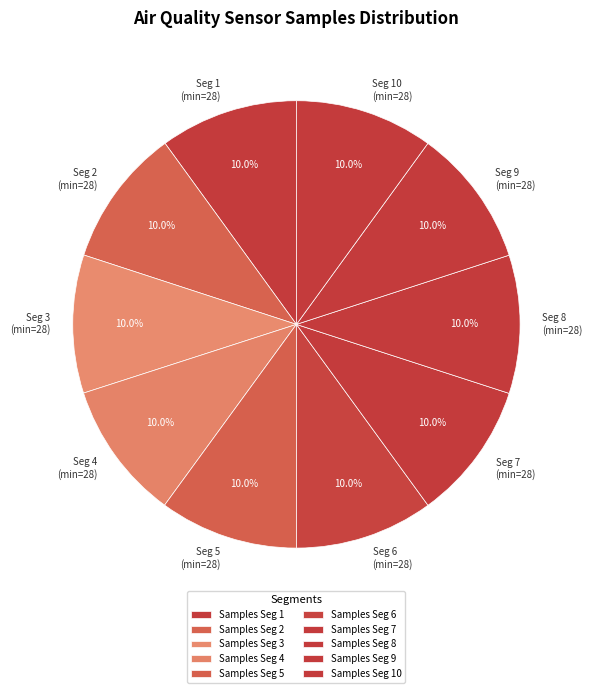

What is the ratio of the value at Seg 6 (min=28) to the value at Seg 7 (min=28)?

1.0